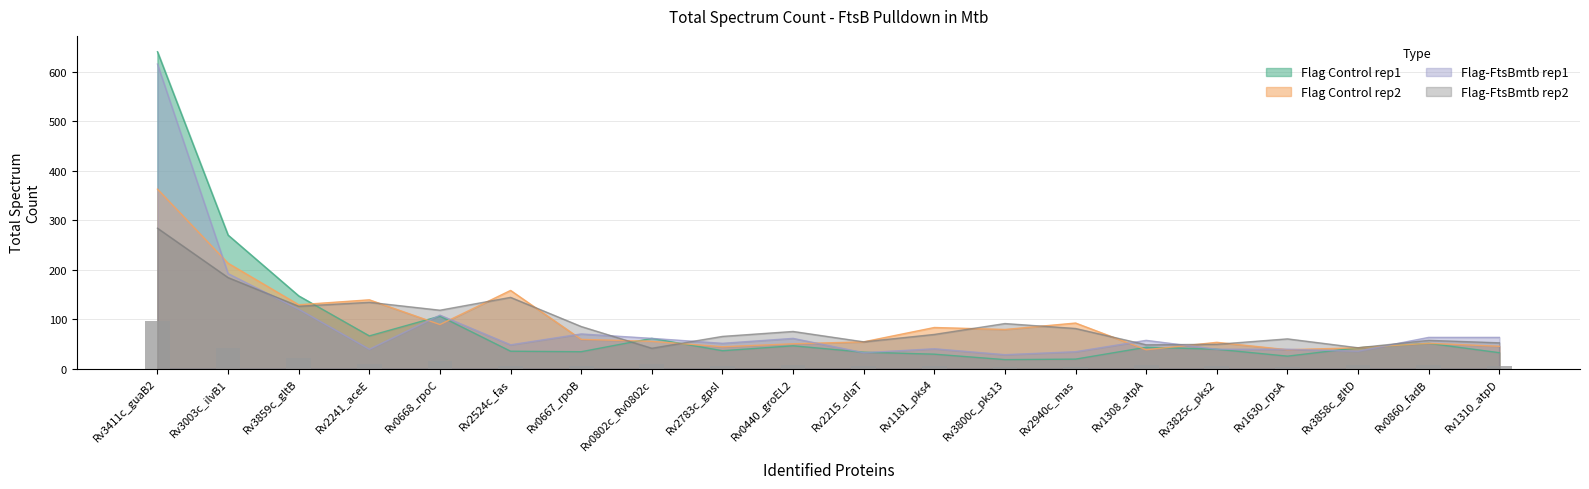

At which label does Flag-FtsBmtb rep1 first exceed 57?

Rv3411c_guaB2